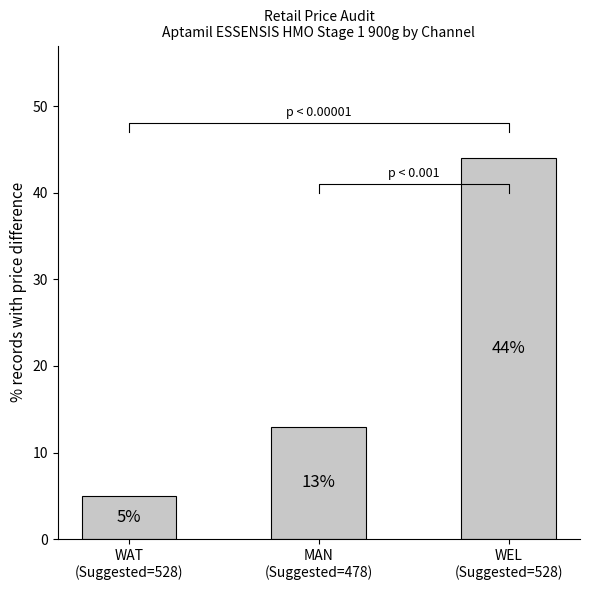

Rank the categories by value from lowest to highest.

WAT
(Suggested=528), MAN
(Suggested=478), WEL
(Suggested=528)